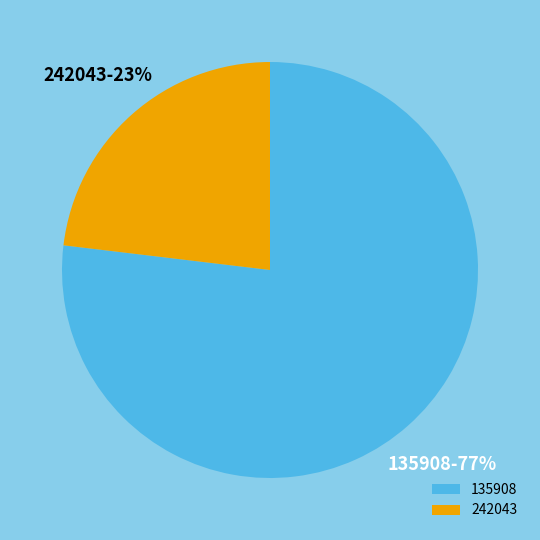

The 242043 slice represents 35% of the pie. True or false?

False